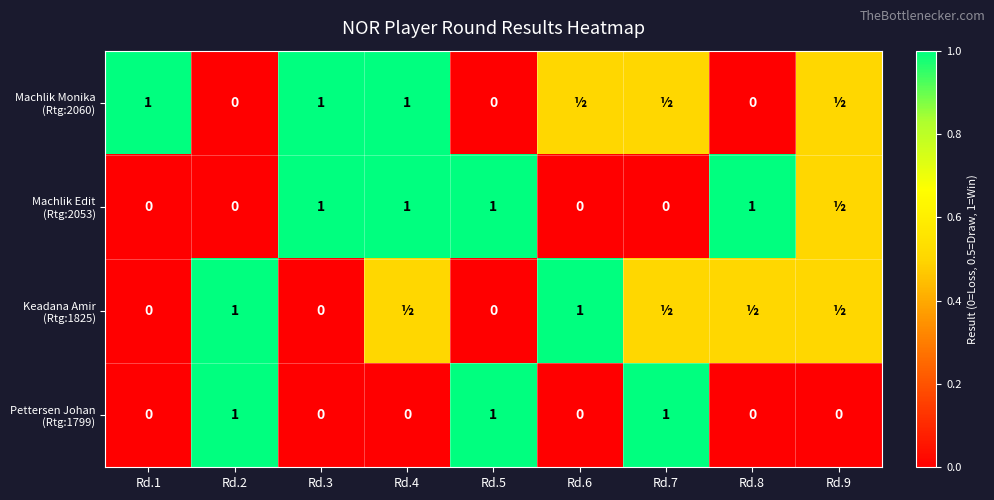

Which has a higher value, Rd.7 or Rd.3?

Rd.3